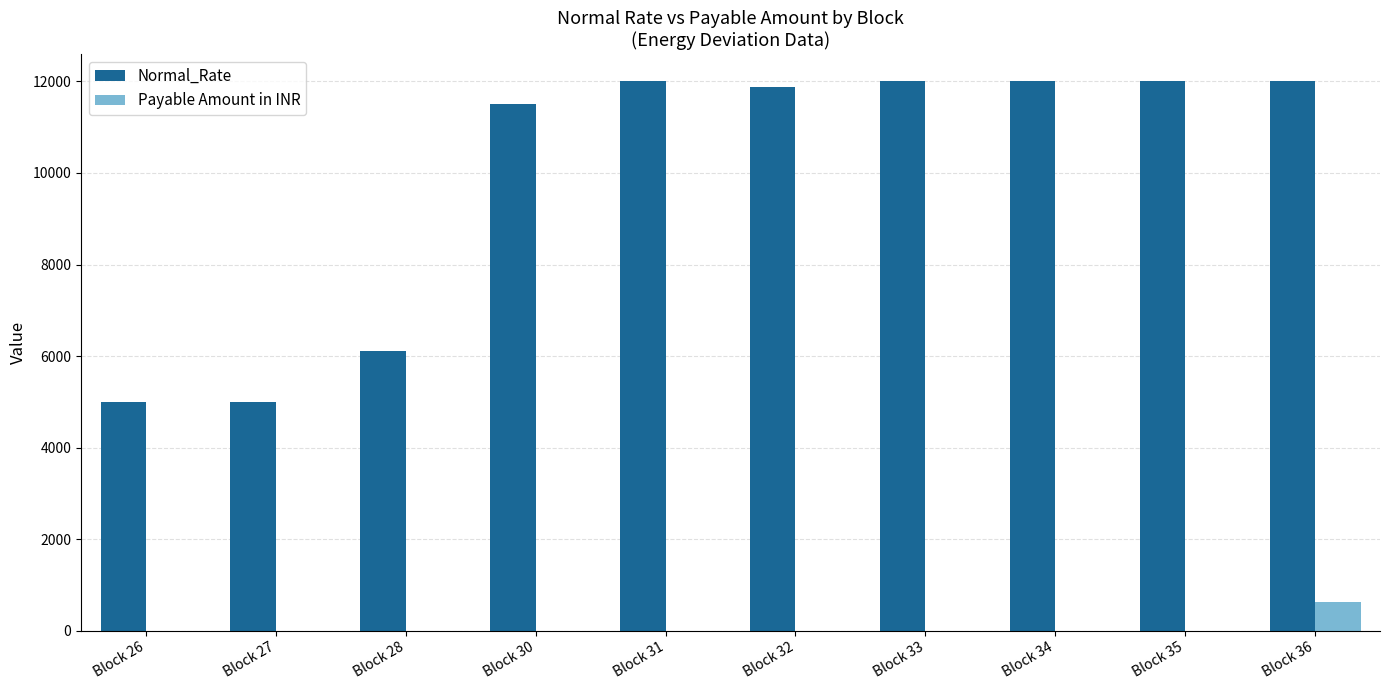

What is the maximum value shown in the chart?

12000.0